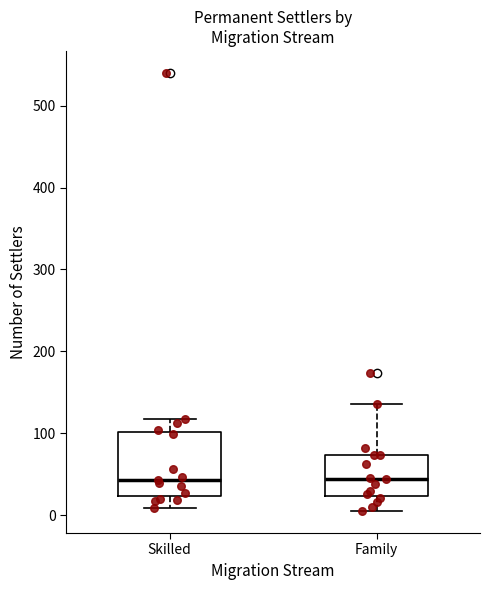

Which box is the tallest, from its lower edge to its upper edge?

Skilled